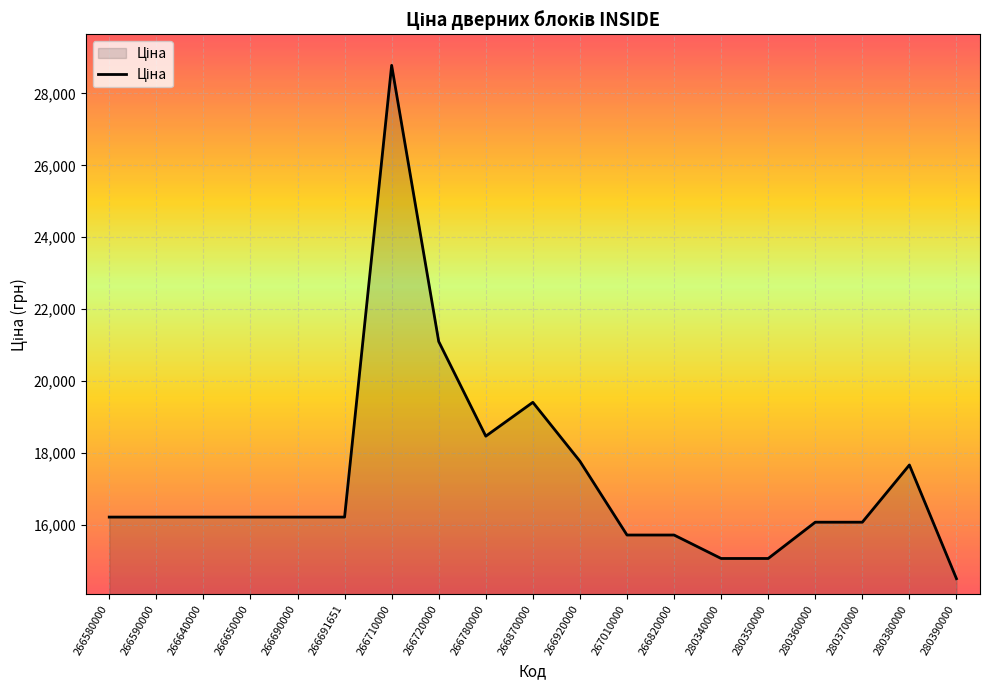

What is the difference between the values at 266780000 and 266650000?

2250.6